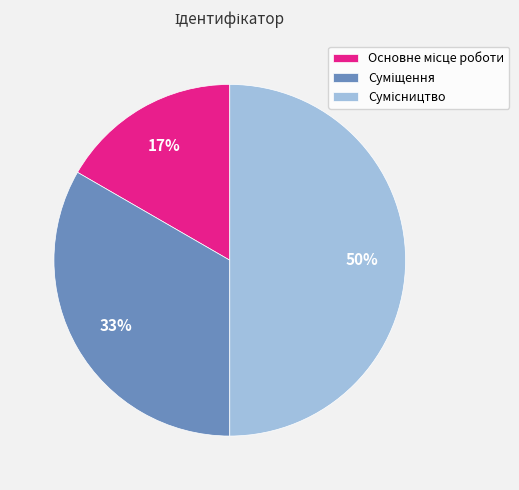

To the nearest percent, what is the difference between the largest and smallest slice percentages?

33%